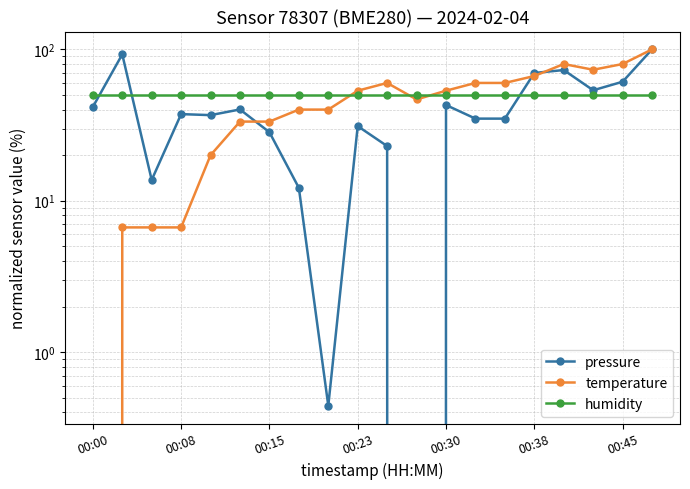

At which category does temperature reach its first local peak?

10